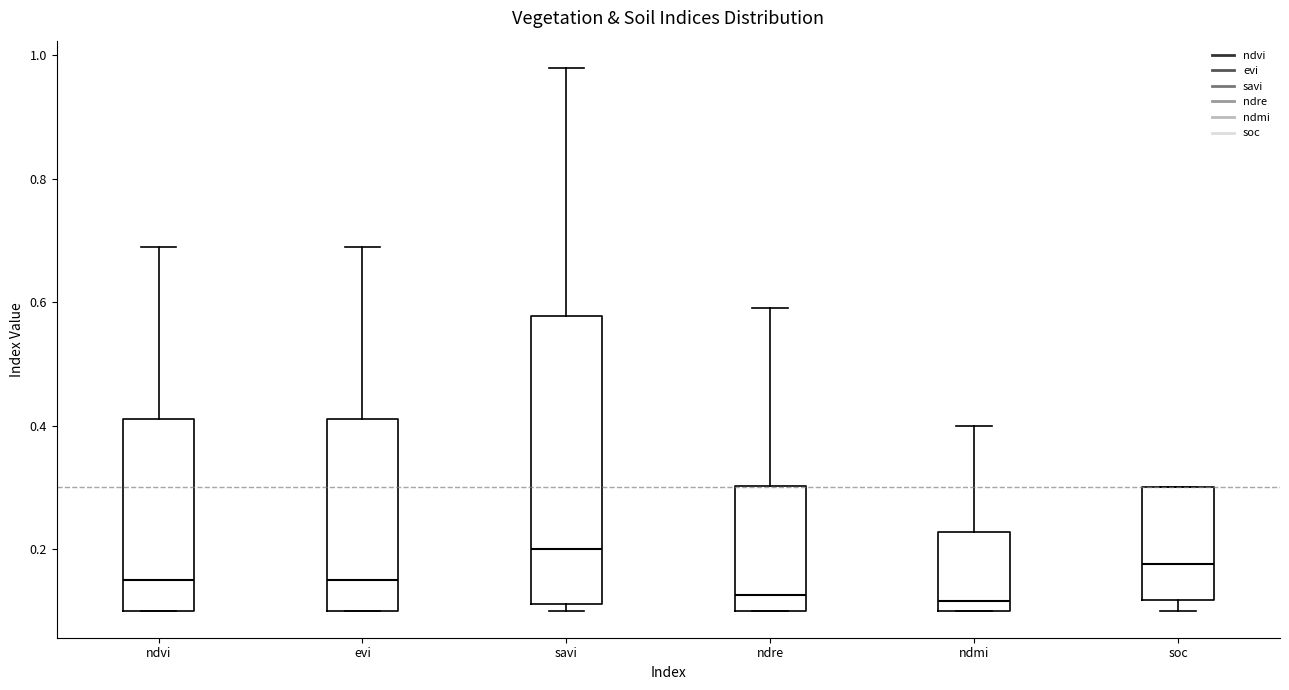

Reading left to right, transcribe this box plot: for each box, give where its median line is, the range the box spans, and where its two whiskers end, as read against the y-axis. The values are not printed on the chart, so give them approximately, as read against the axis.

ndvi: median 0.16, box 0.10 to 0.42, whiskers 0.10 to 0.70
evi: median 0.16, box 0.10 to 0.42, whiskers 0.10 to 0.70
savi: median 0.20, box 0.12 to 0.58, whiskers 0.10 to 0.98
ndre: median 0.12, box 0.10 to 0.30, whiskers 0.10 to 0.60
ndmi: median 0.12, box 0.10 to 0.22, whiskers 0.10 to 0.40
soc: median 0.18, box 0.12 to 0.30, whiskers 0.10 to 0.30